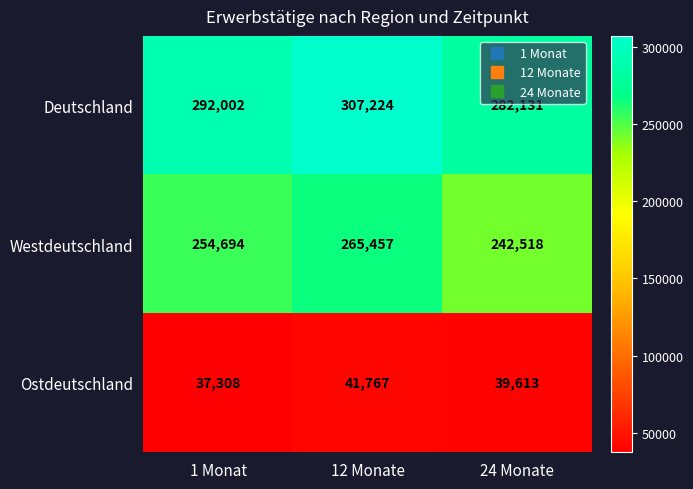

Between 1 Monat and 12 Monate, which series saw the biggest shift?

Deutschland